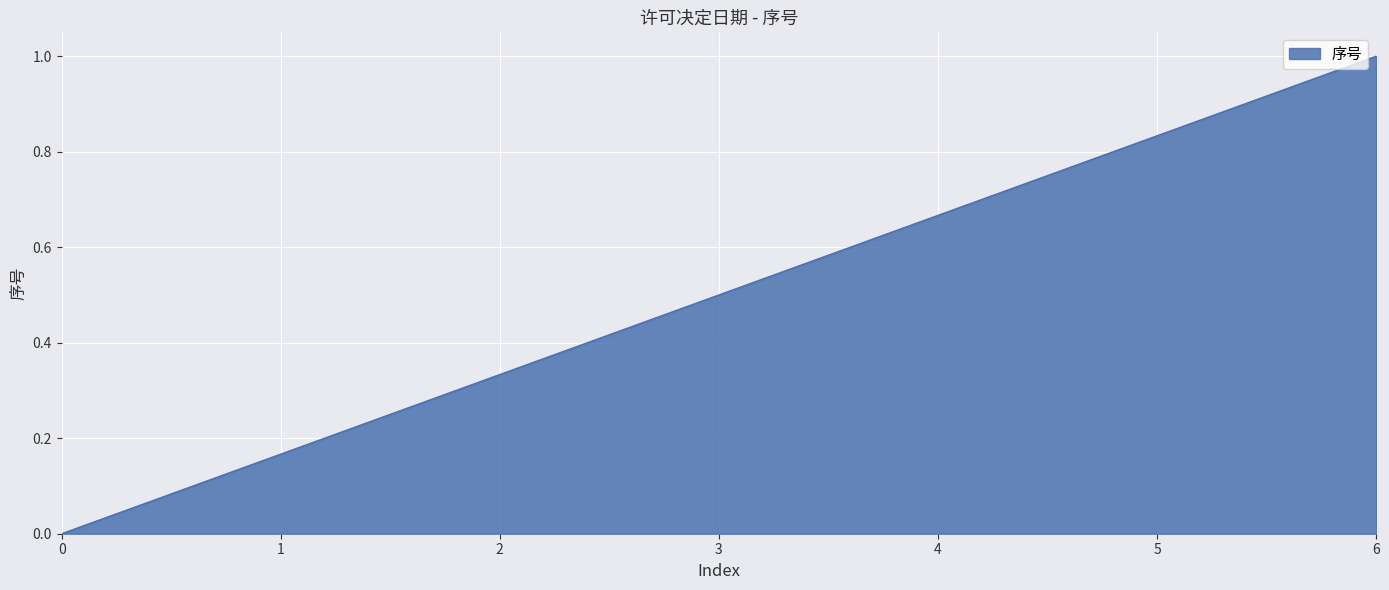

What is the difference between the maximum and minimum values?

1.0